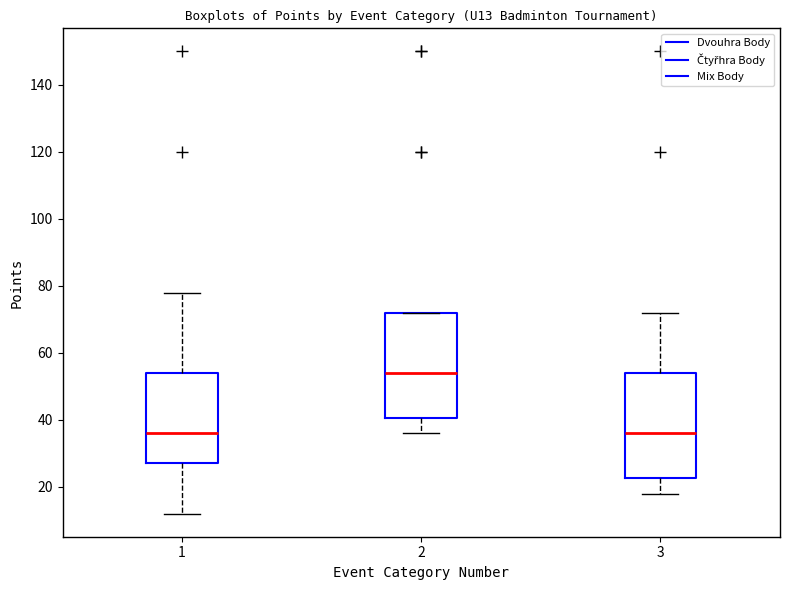

Reading left to right, transcribe this box plot: for each box, give where its median line is, the range the box spans, and where its two whiskers end, as read against the y-axis. The values are not printed on the chart, so give them approximately, as read against the axis.

1: median 36, box 28 to 54, whiskers 12 to 78
2: median 54, box 40 to 72, whiskers 36 to 72
3: median 36, box 22 to 54, whiskers 18 to 72